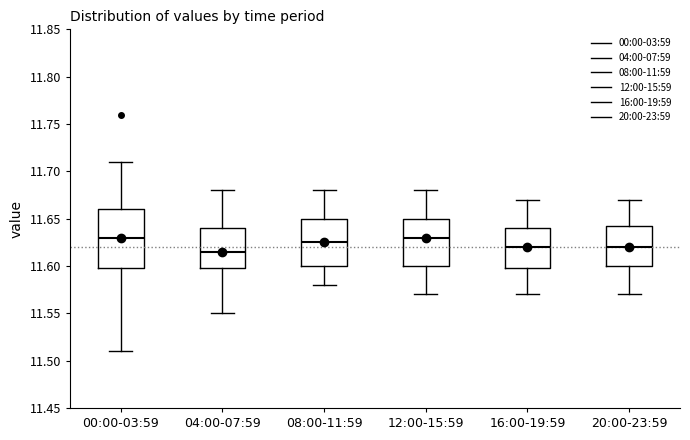

Reading left to right, read every box against the y-axis: the position of its median line, the range the box covers, and the ends of its whiskers. The values are not printed on the chart, so give them approximately, as read against the axis.

00:00-03:59: median 11.630, box 11.600 to 11.660, whiskers 11.510 to 11.710
04:00-07:59: median 11.615, box 11.600 to 11.640, whiskers 11.550 to 11.680
08:00-11:59: median 11.625, box 11.600 to 11.650, whiskers 11.580 to 11.680
12:00-15:59: median 11.630, box 11.600 to 11.650, whiskers 11.570 to 11.680
16:00-19:59: median 11.620, box 11.600 to 11.640, whiskers 11.570 to 11.670
20:00-23:59: median 11.620, box 11.600 to 11.645, whiskers 11.570 to 11.670